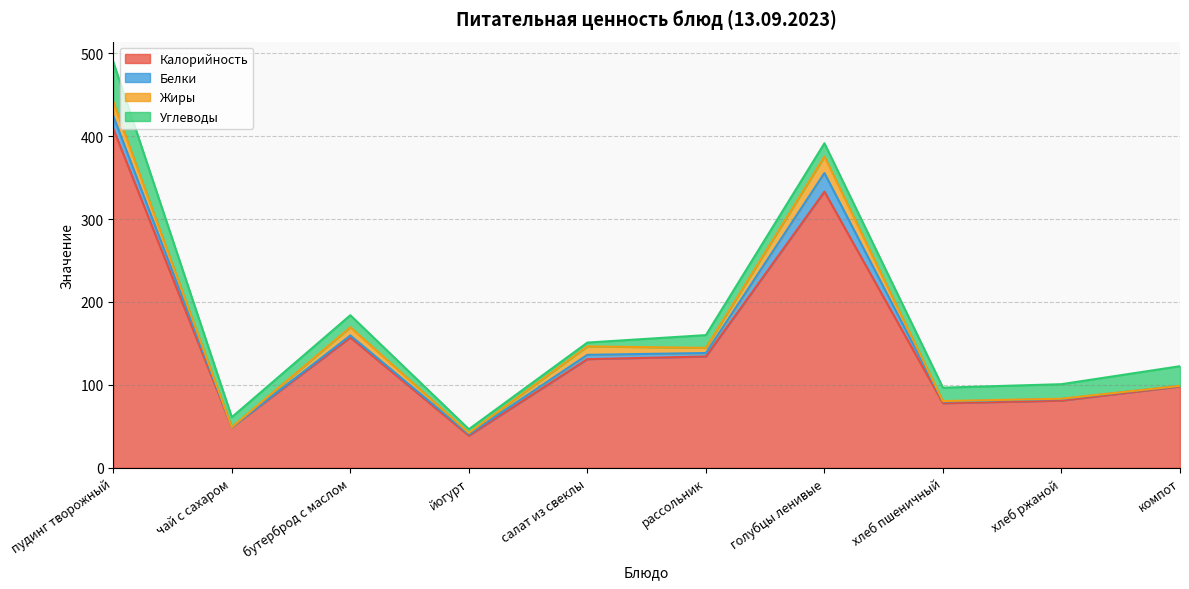

What position from the left is чай с сахаром?

2